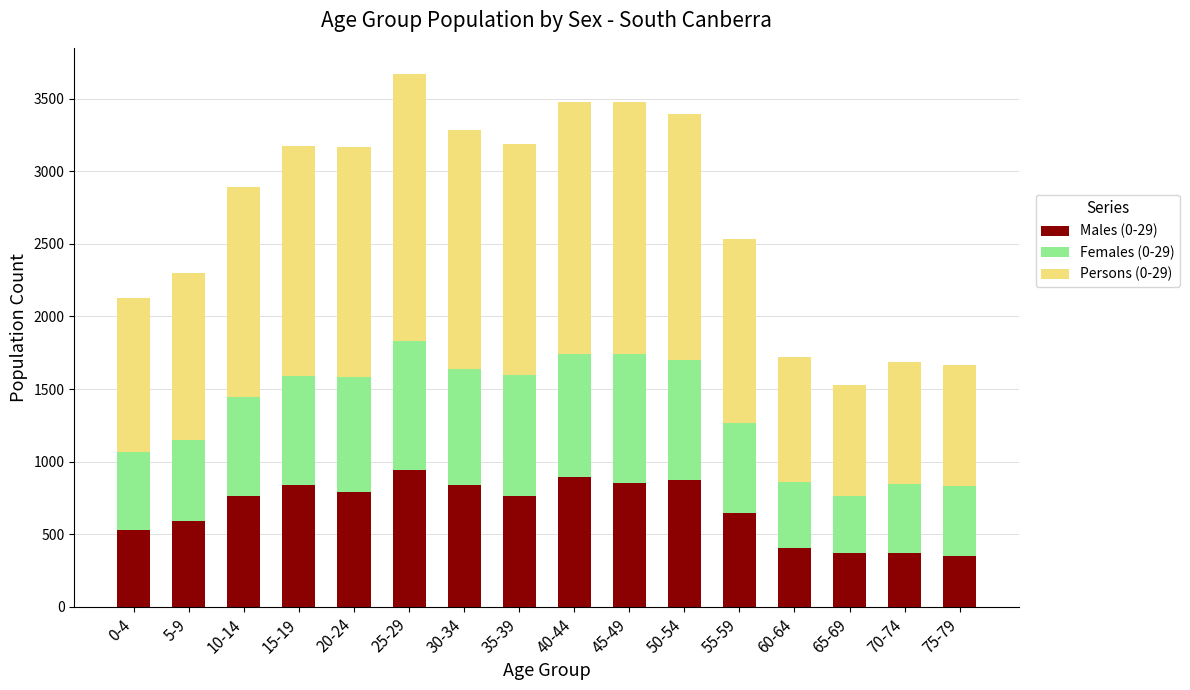

Is it true that Males (0-29) equals 352 at 75-79?

True